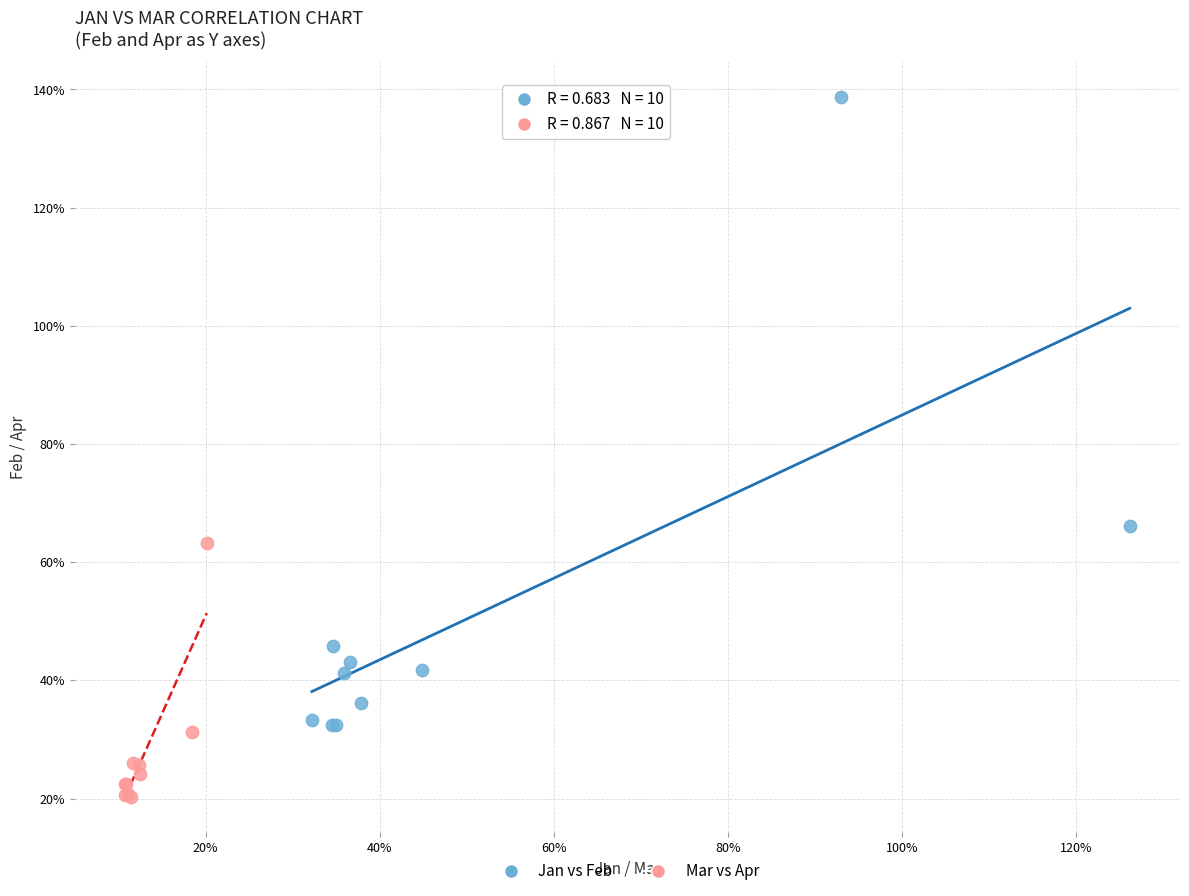

Which series has the widest spread of Y values?

Jan vs Feb